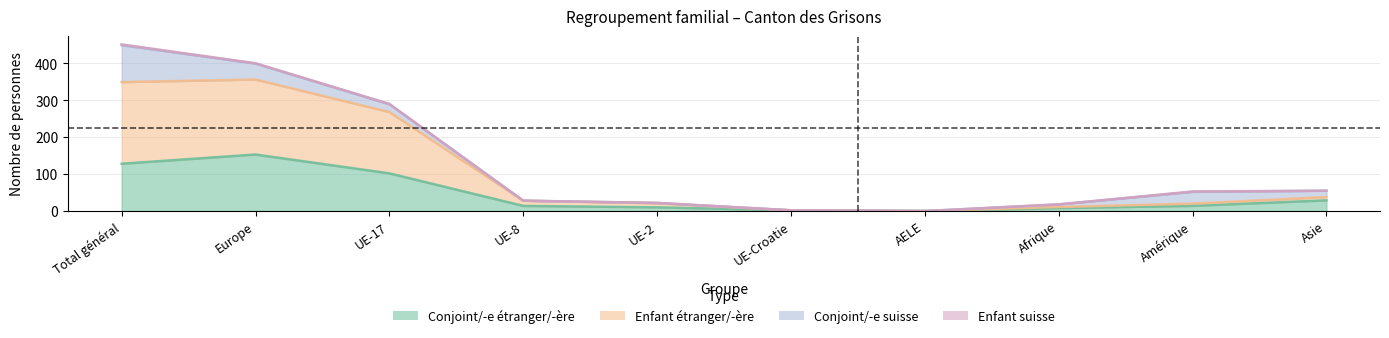

What is the average value of the Conjoint_etranger series?

46